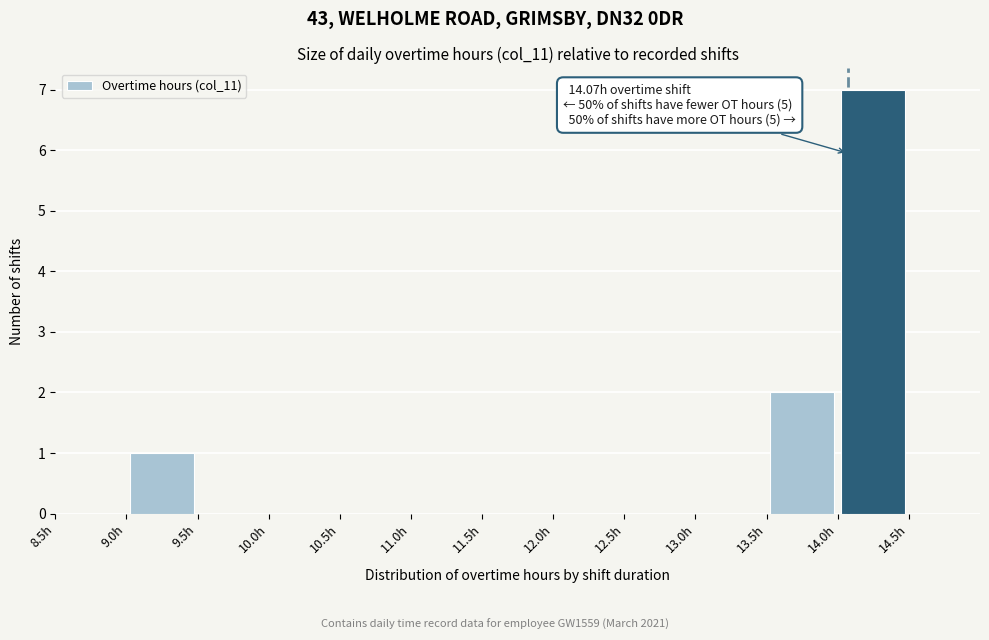

Over which range of the x-axis is the bar tallest?

14.0 to 14.5